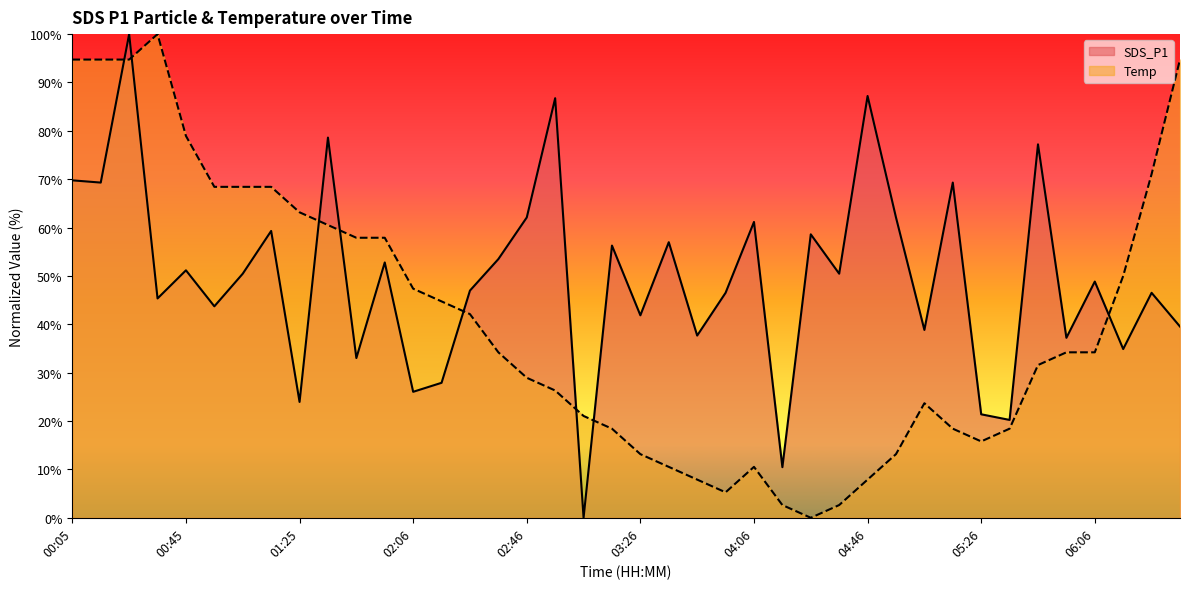

Is the value of SDS_P1 at 06:16 greater than the value of Temp at 06:06?

Yes